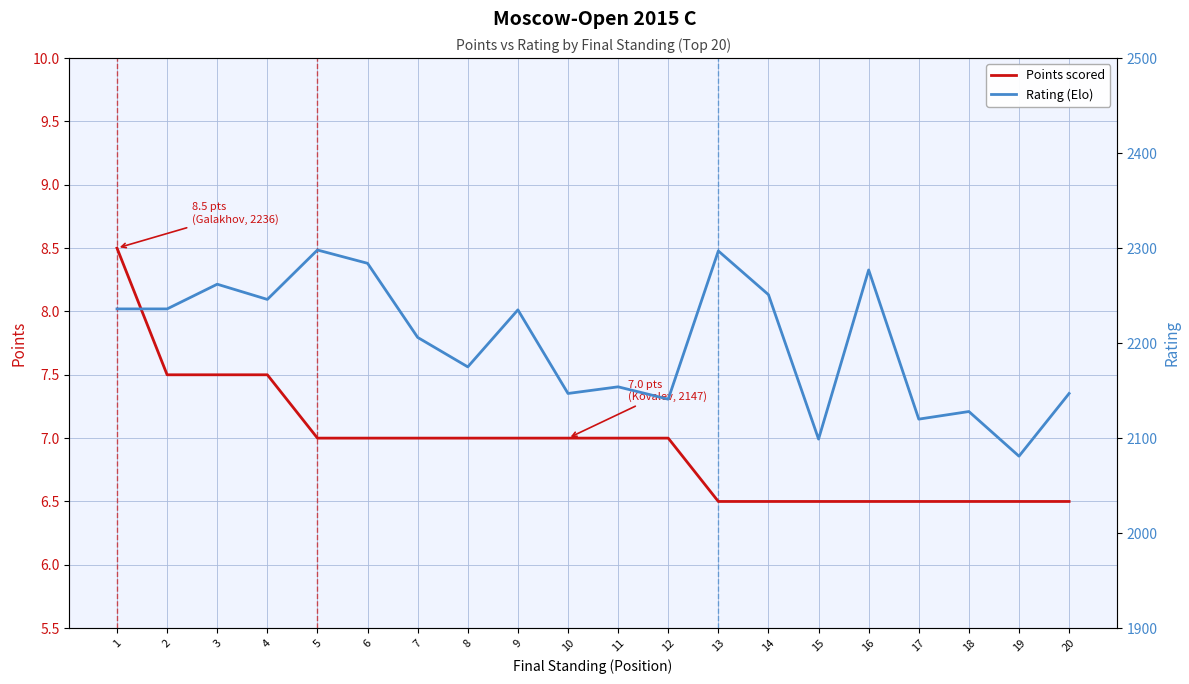

Is it true that Rating (Elo) equals 2120.0 at 17?

True